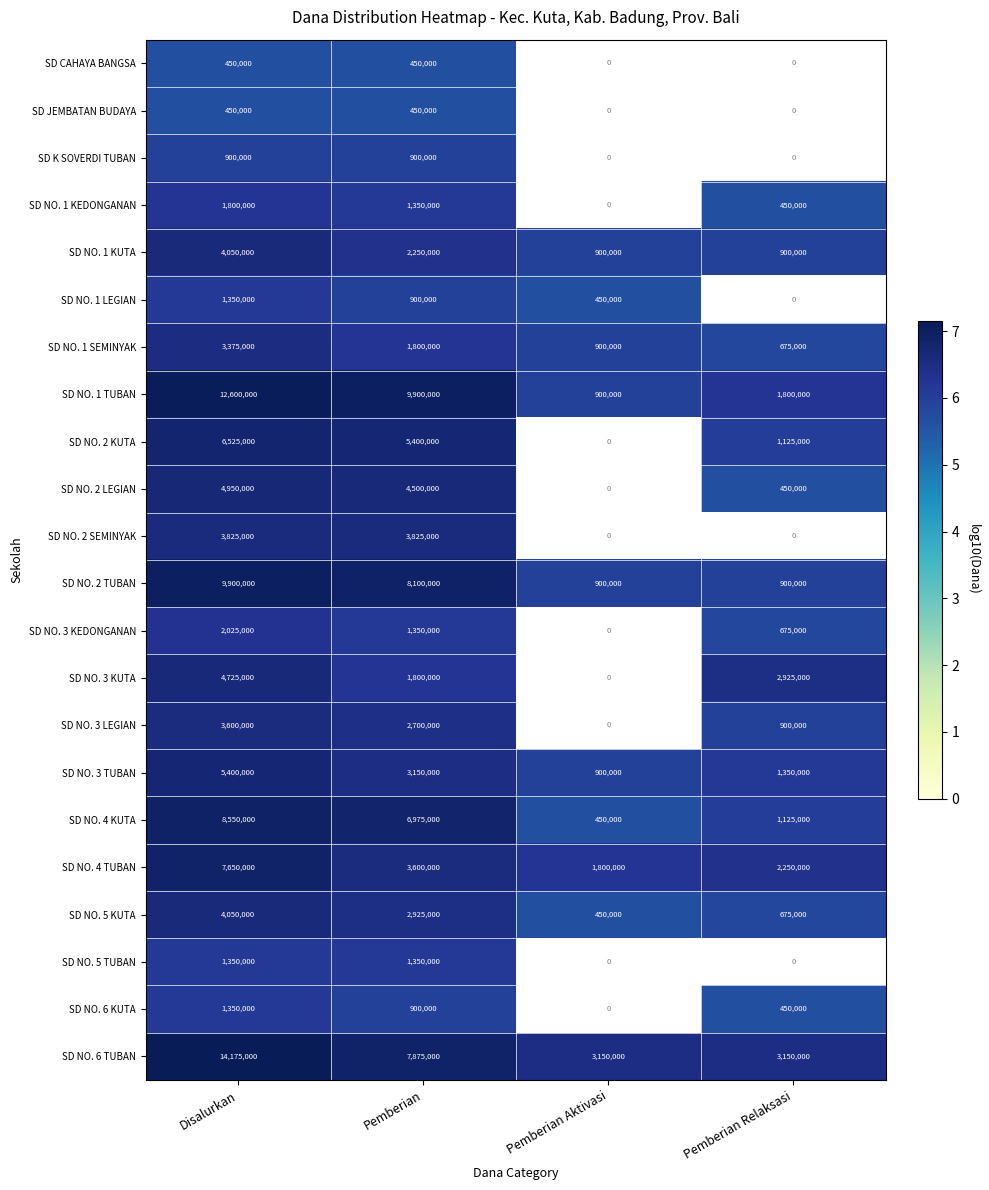

What is the maximum value for SD NO. 5 KUTA?

4050000